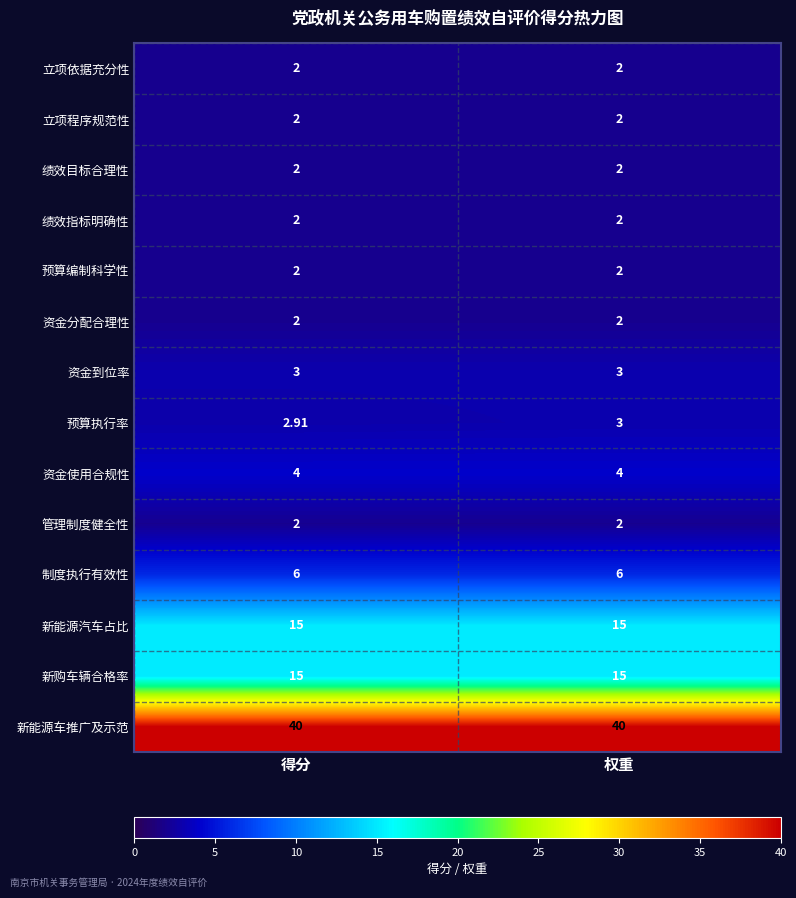

Between 得分 and 权重, which series saw the biggest shift?

预算执行率